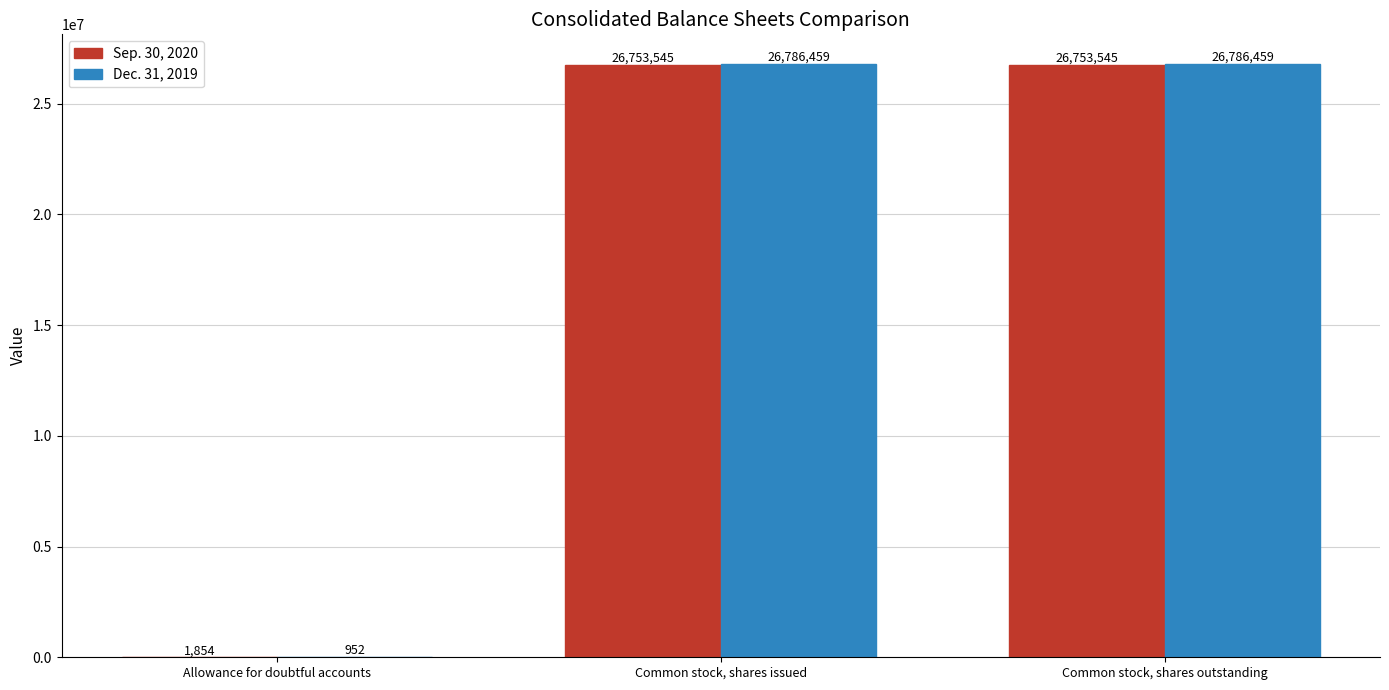

What is the maximum value for Dec. 31, 2019?

26786459